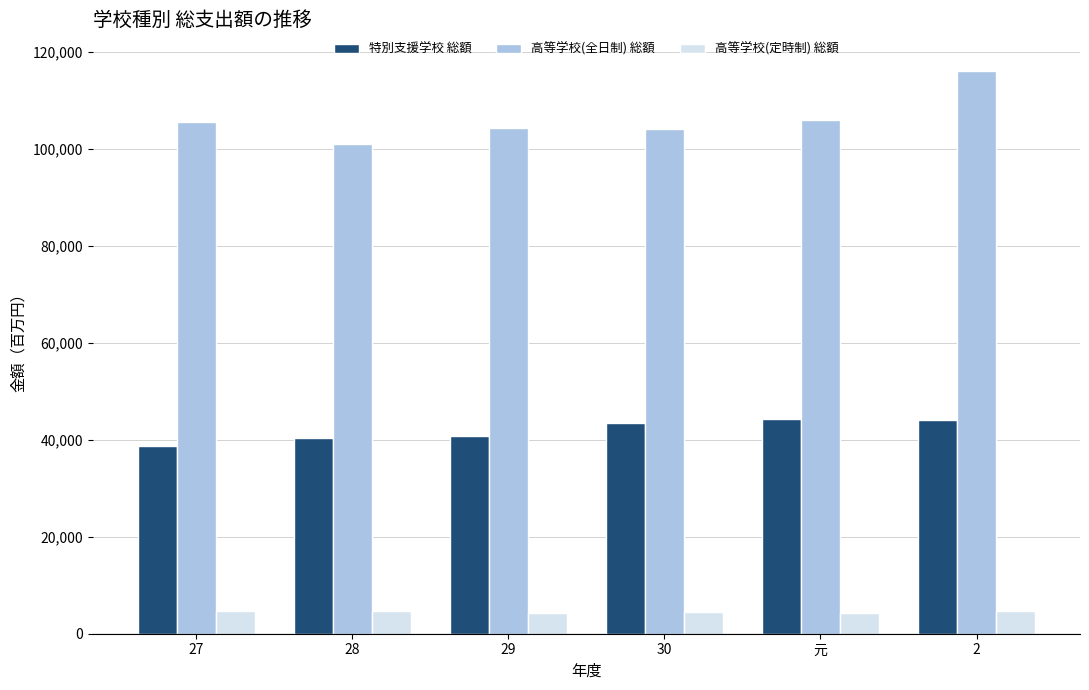

Does the chart contain any negative values?

No